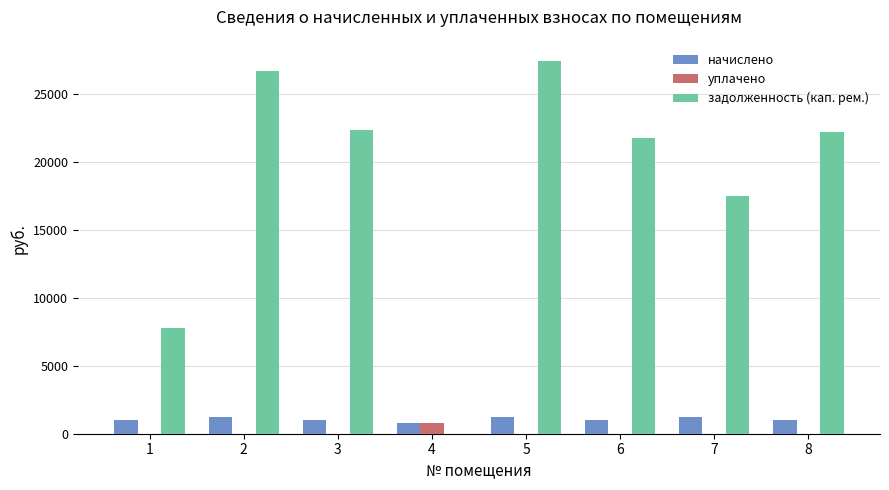

Which series has the largest total across all categories?

задолженность (кап. рем.)